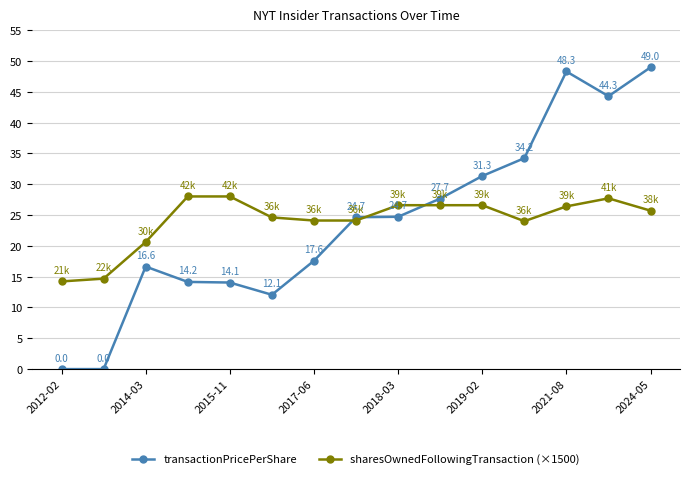

What is the sum of all transactionPricePerShare values?

358.7